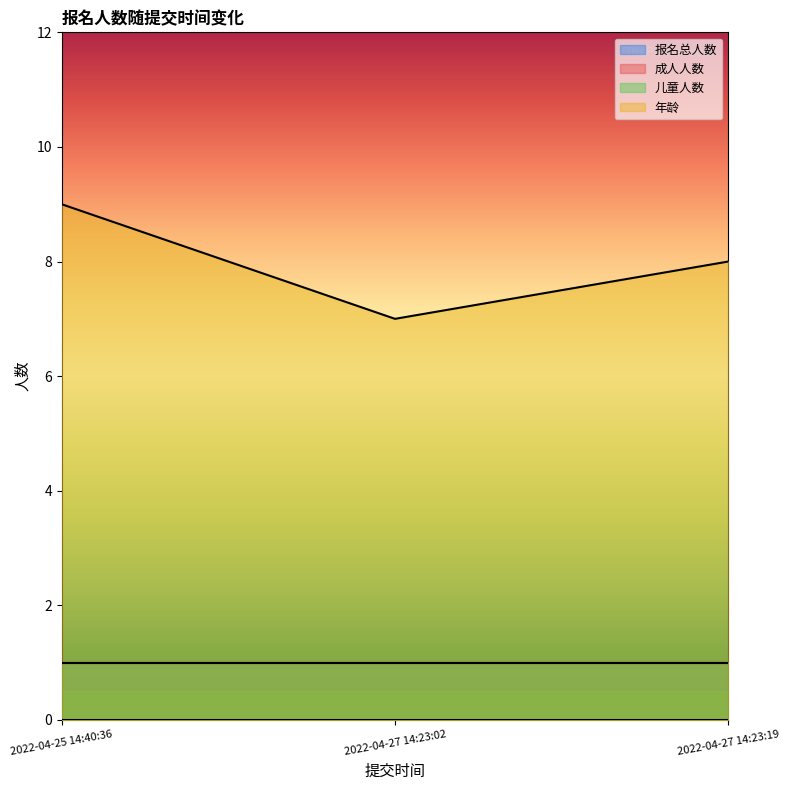

Does the chart have visible grid lines?

No